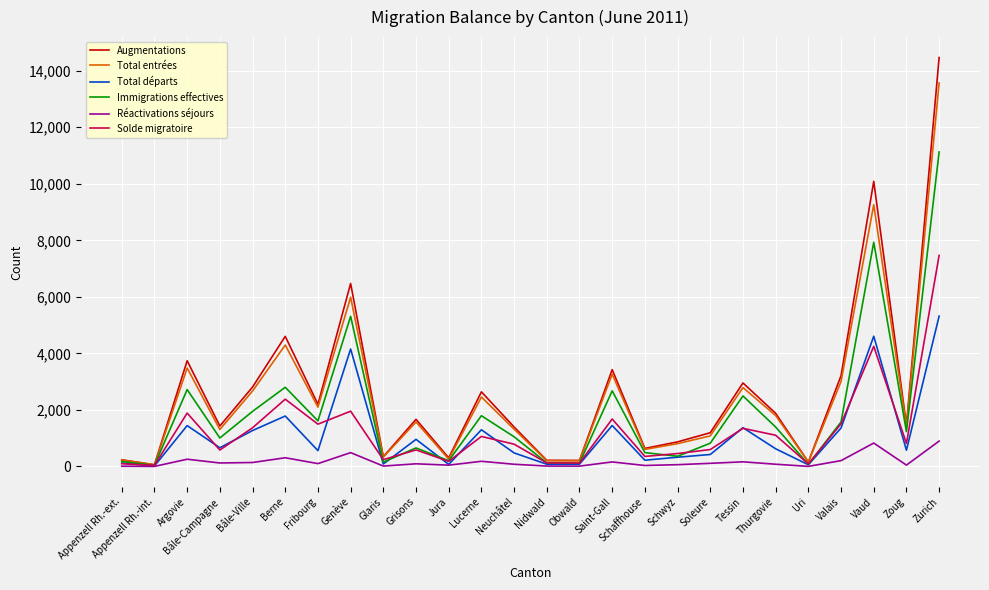

Between Argovie and Glaris, which series saw the biggest shift?

Augmentations